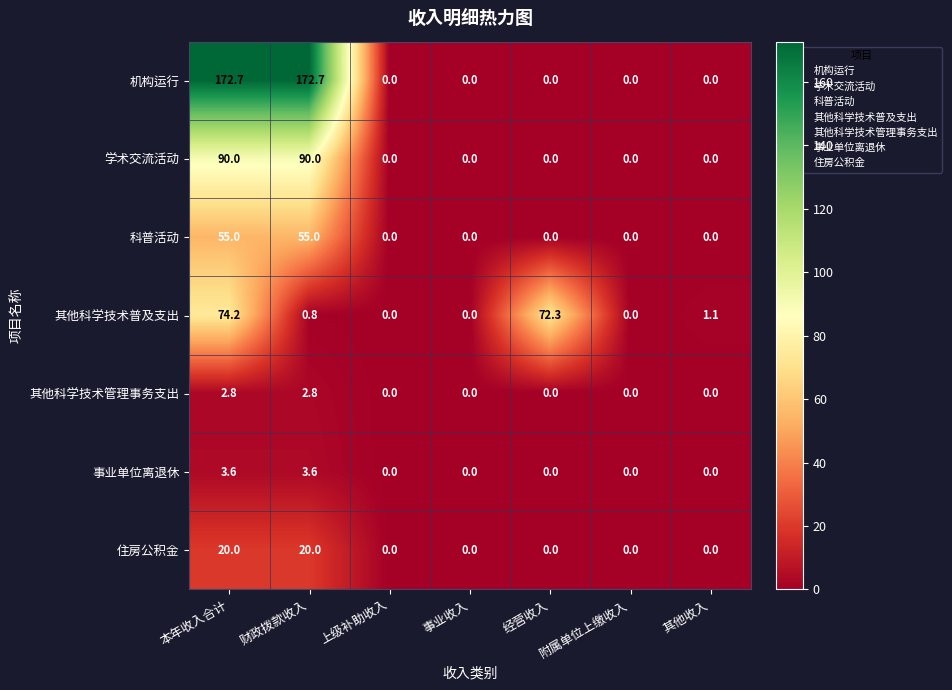

How many series are shown in this chart?

7